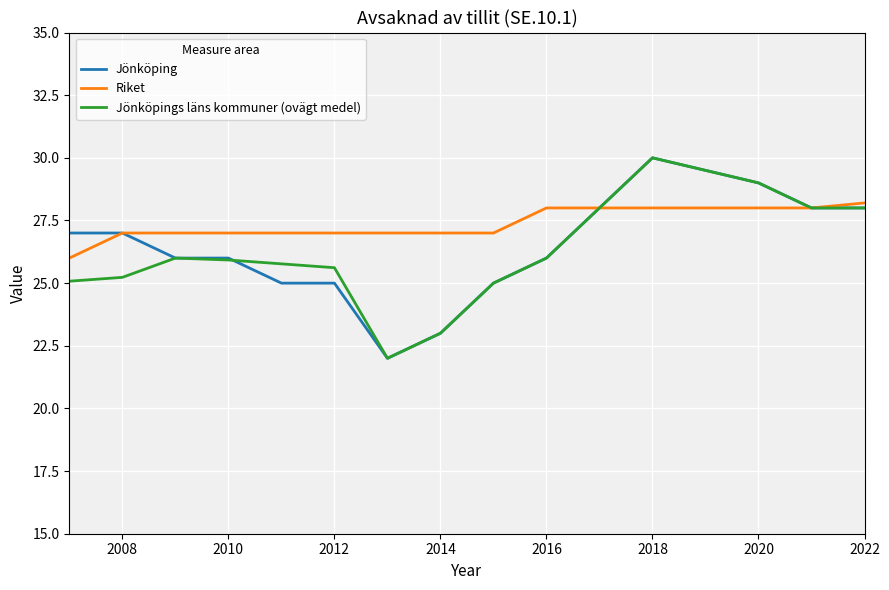

Which series has the largest total across all categories?

Riket